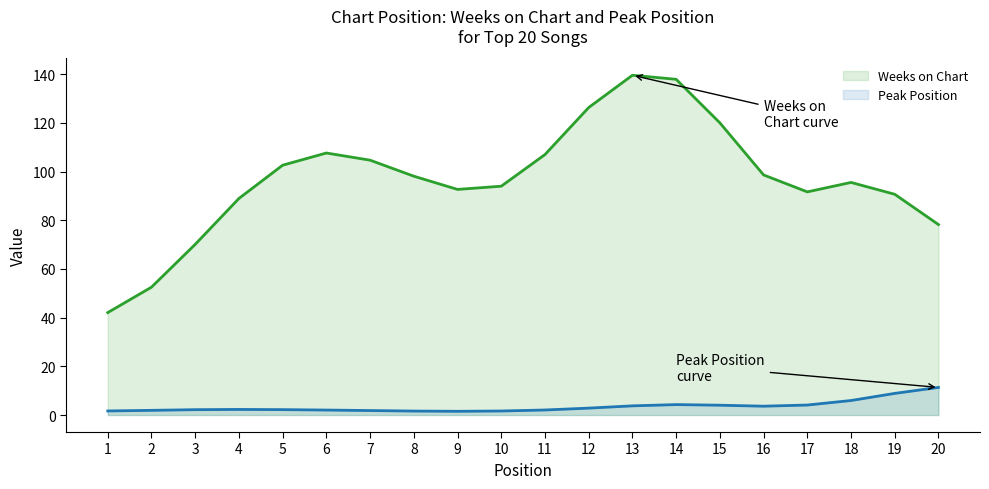

At which category does Weeks on Chart reach its first local valley?

9